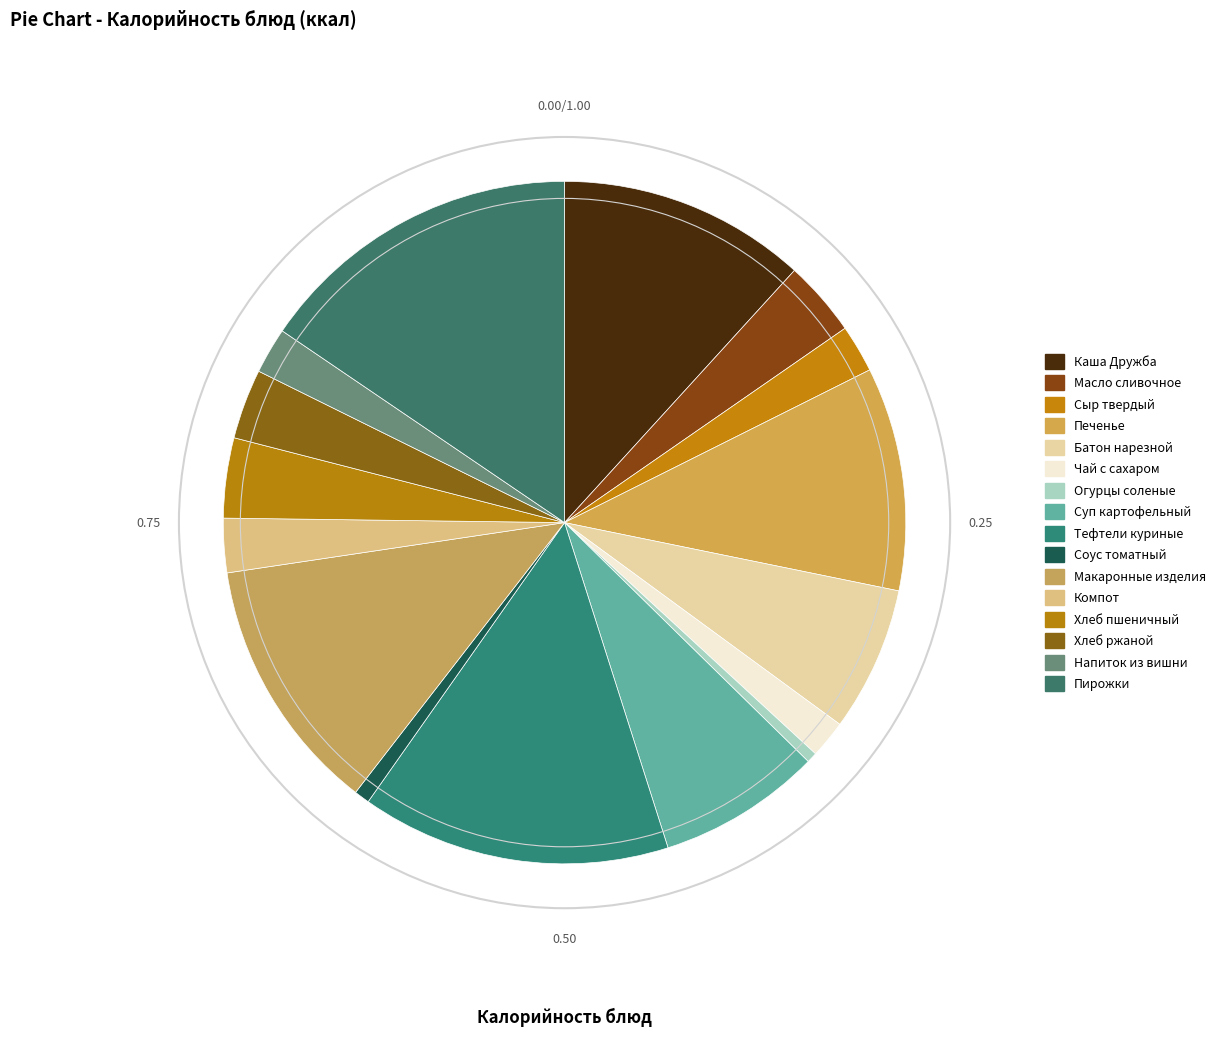

How many segments does this pie chart have?

16